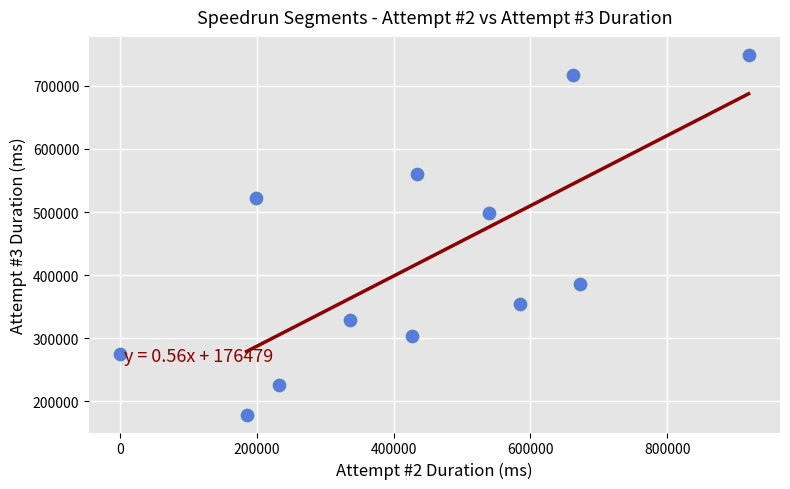

What is the average Y value?

425021